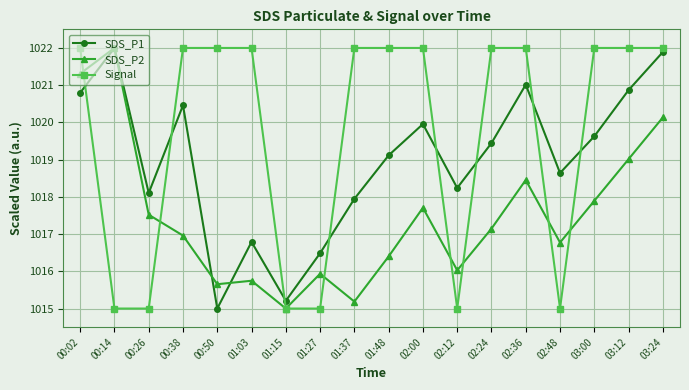

Is the value of Signal at 03:00 greater than the value of SDS_P2 at 01:03?

Yes